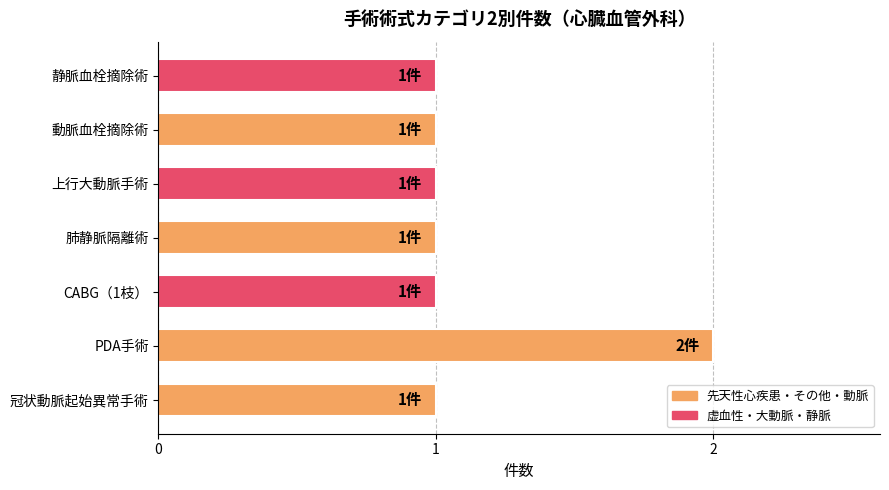

At which category does the chart reach its peak across all series?

PDA手術